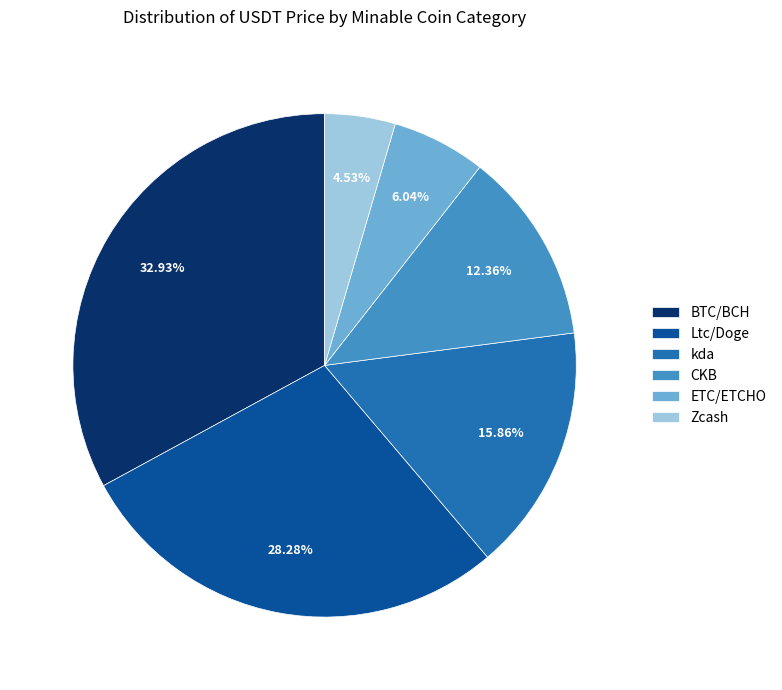

Which has a higher value, Zcash or CKB?

CKB